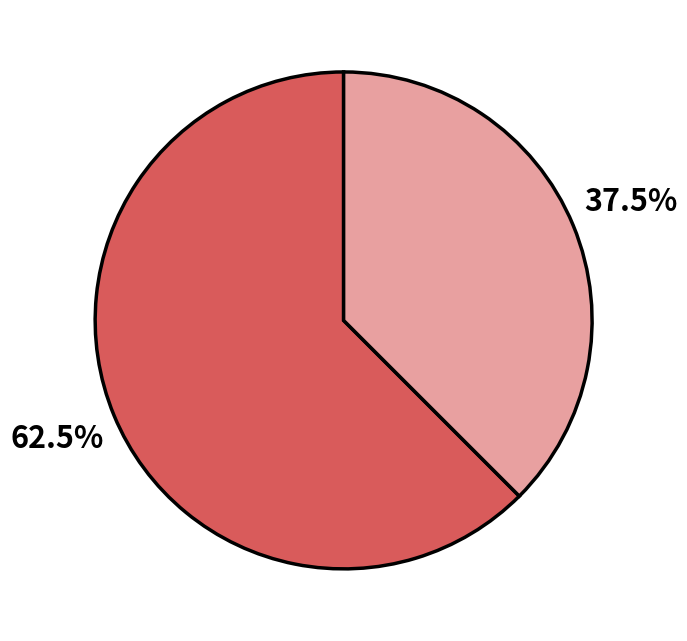

Is there a majority slice in this chart?

Yes